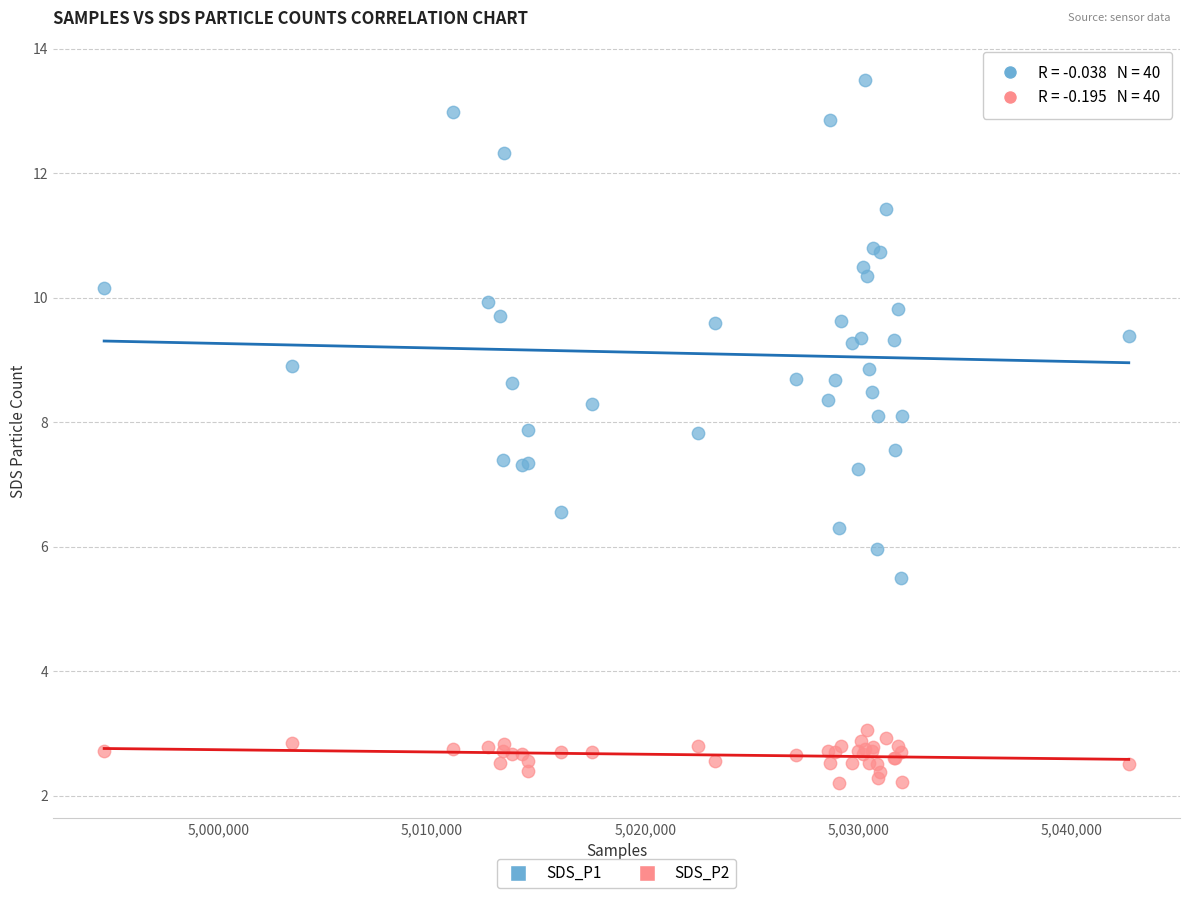

What is the X range (max minus min) for the scatter plot?

48035.0